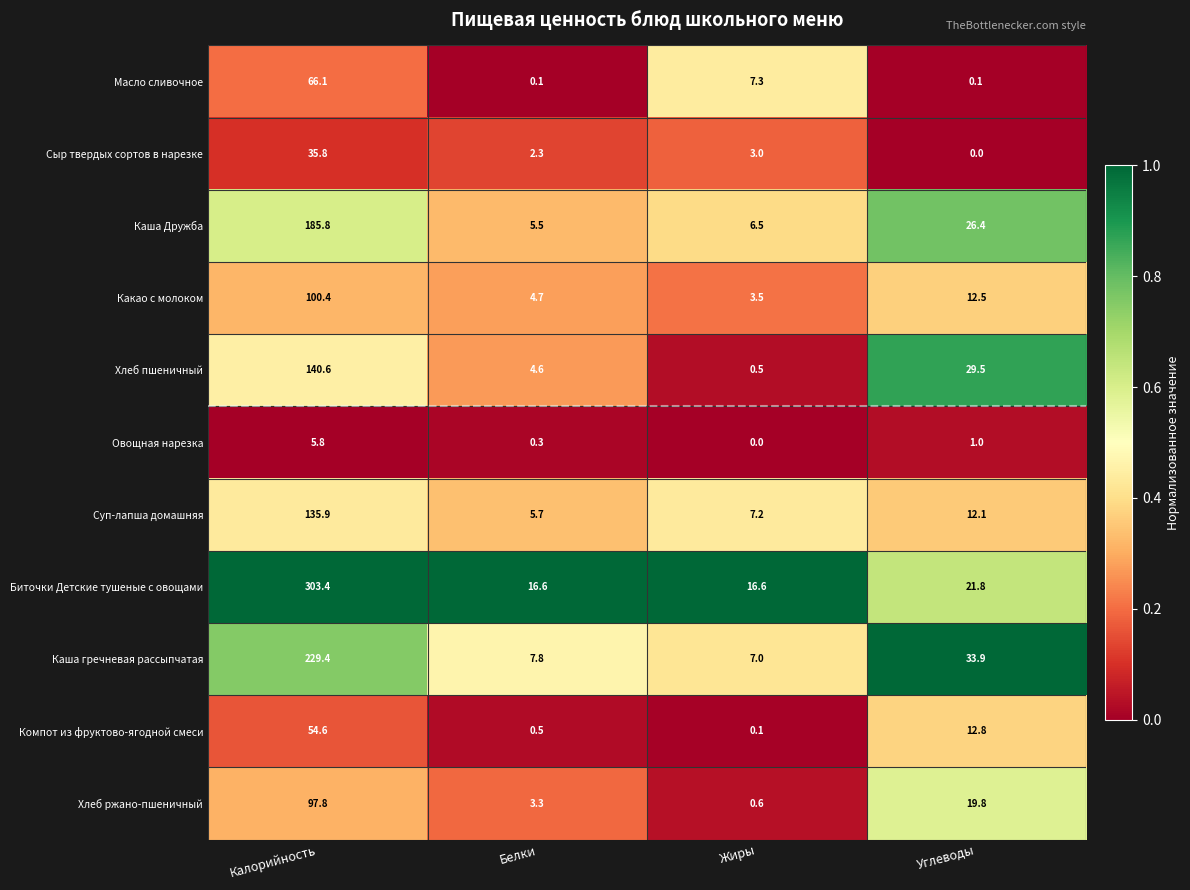

What is the sum of the Хлеб ржано-пшеничный values at Белки and Жиры?

3.9